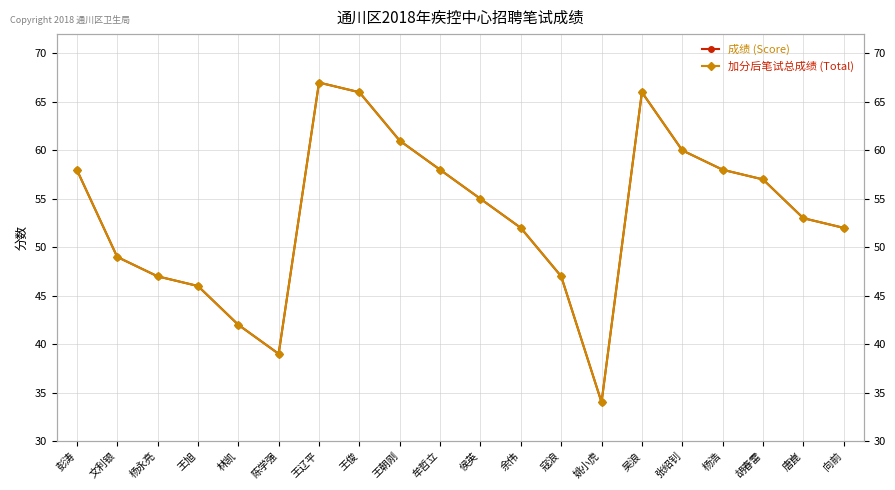

Which series has the widest spread of values?

成绩 (Score)